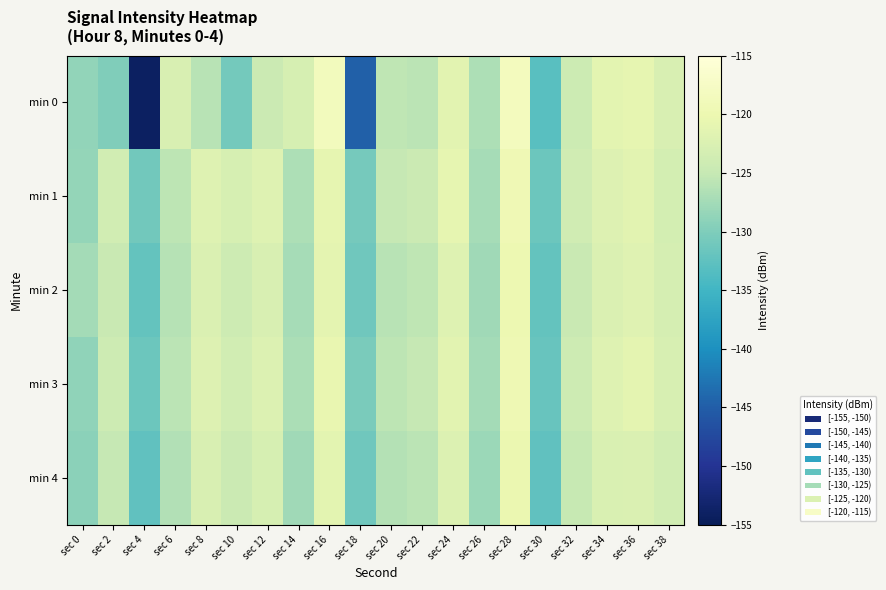

Rank the series by their maximum value, from highest to lowest.

min 0, min 1, min 3, min 2, min 4